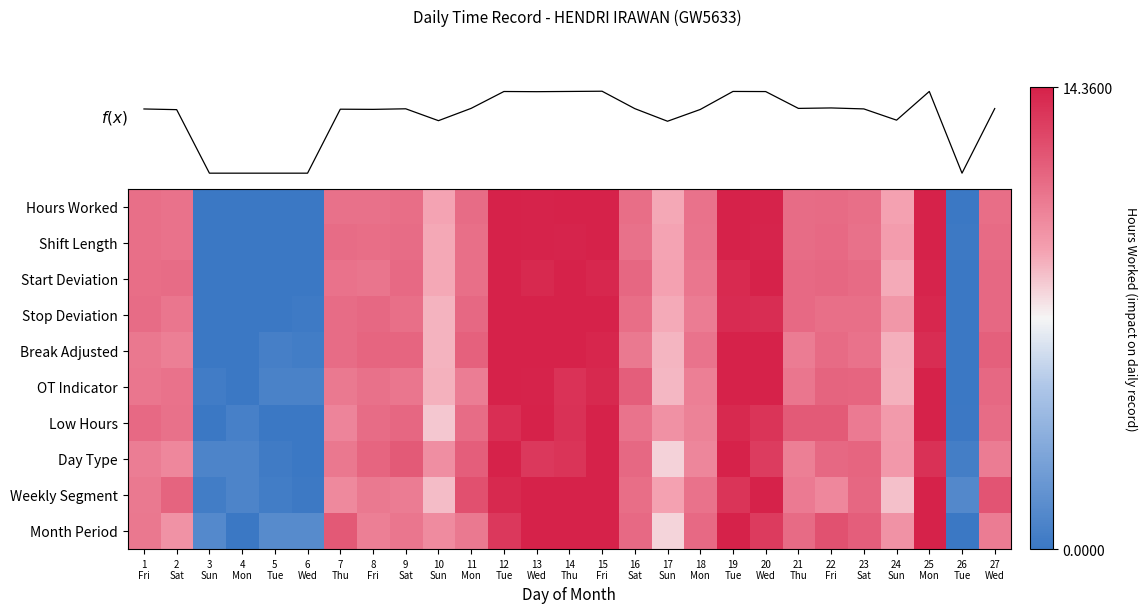

What is the total value across all series at 1
Fri?

111.0